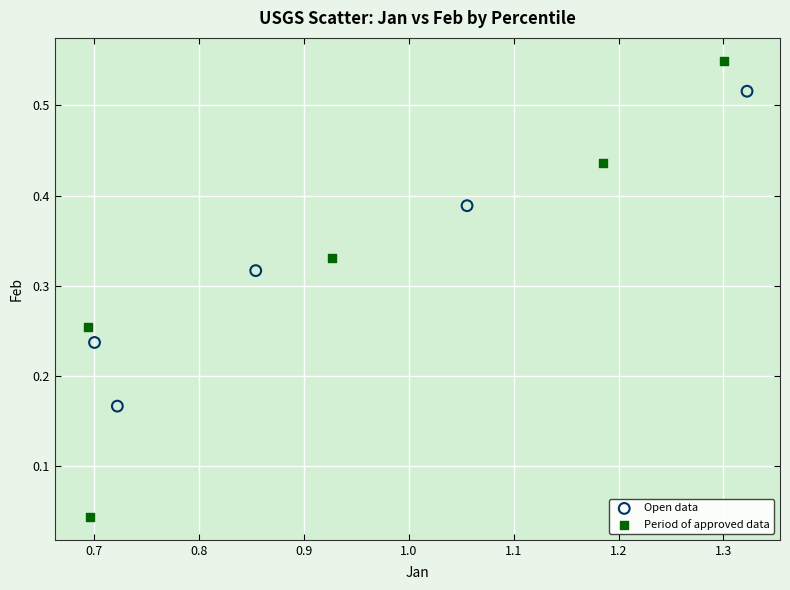

Which series has the widest spread of Y values?

Period of approved data